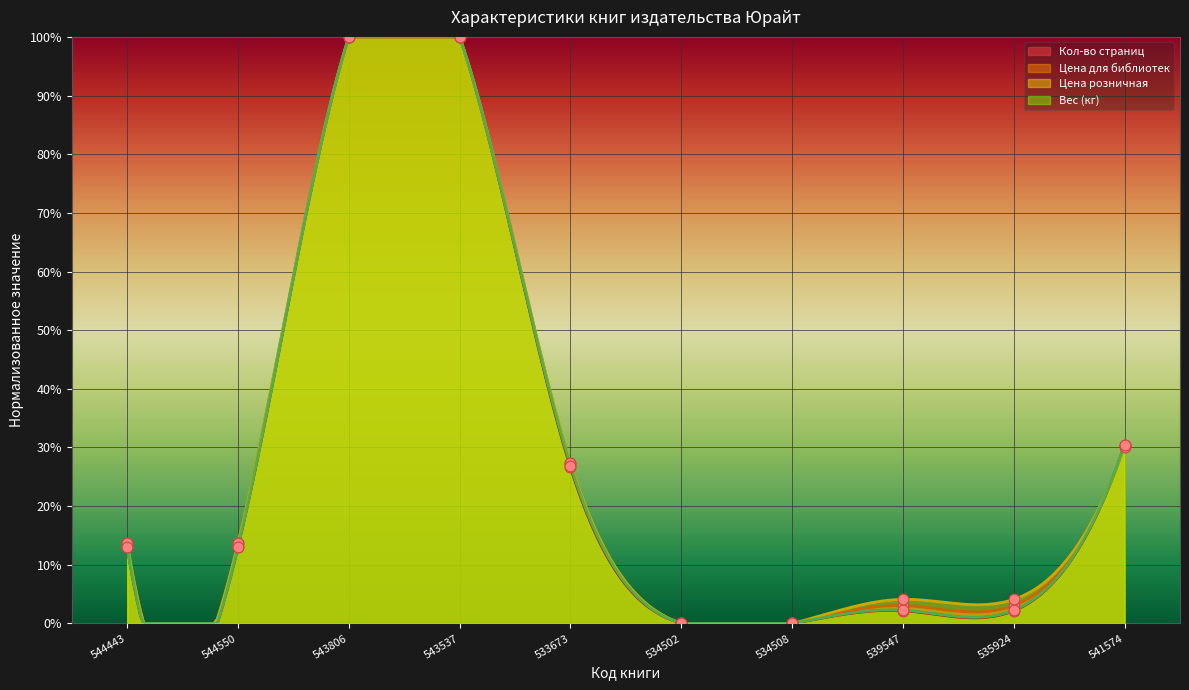

Is the value of Цена для библиотек at 539547 greater than the value of Вес (кг) at 534502?

Yes